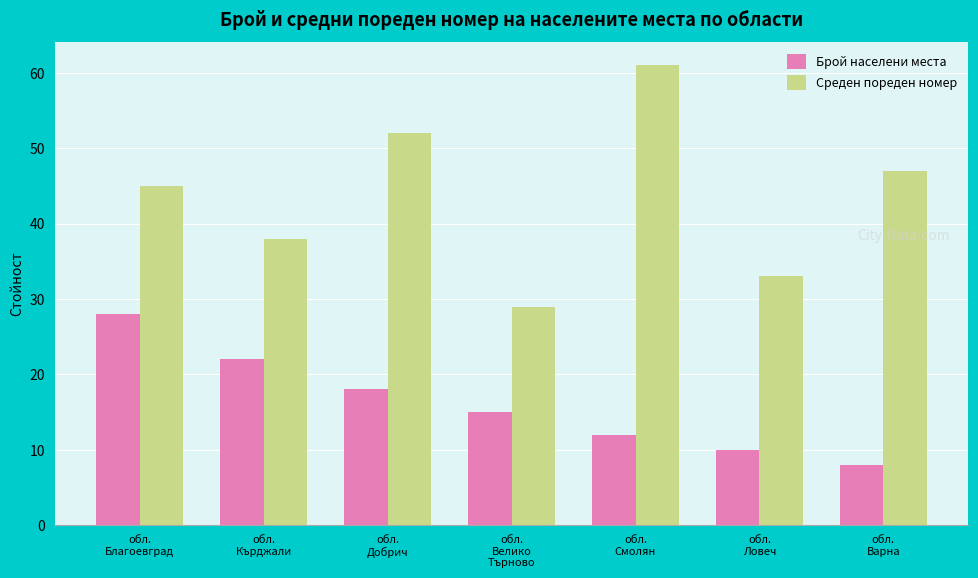

Count the number of data series in this chart.

2